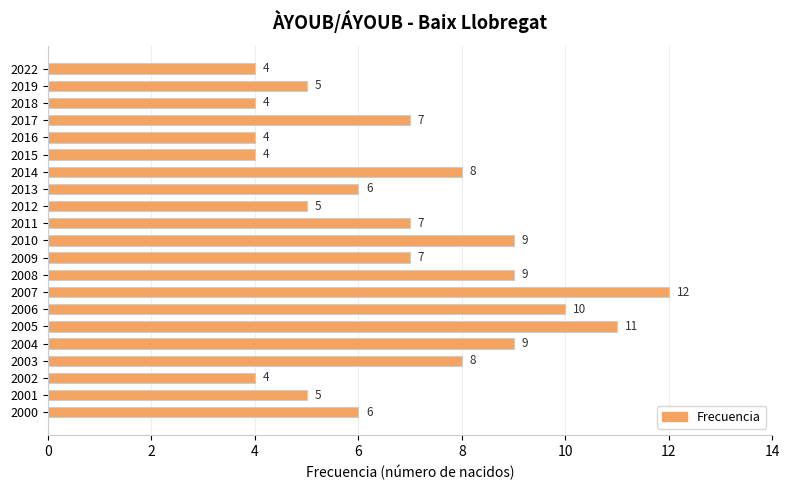

Does the chart contain stacked bars?

No